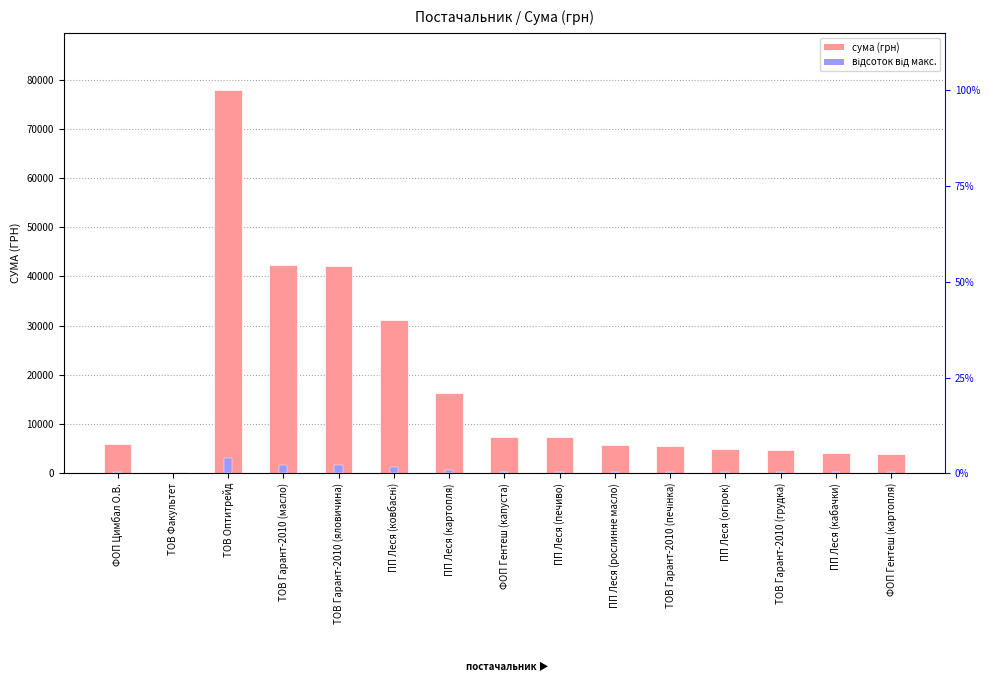

How many bars are there in total?

30